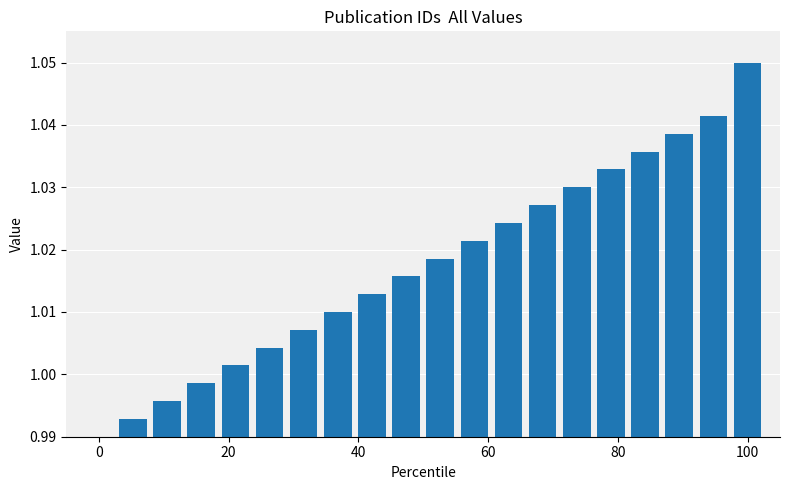

What is the sum of all values?

20.3